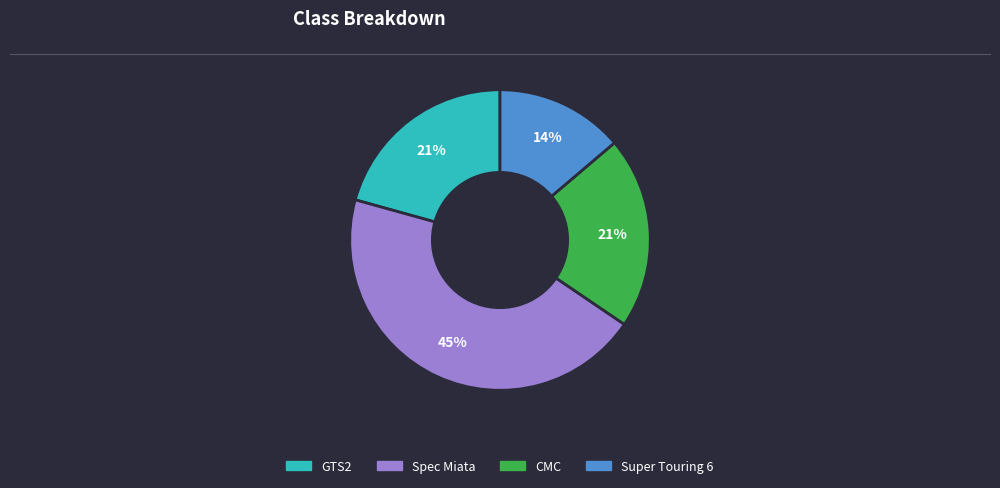

Is it true that Spec Miata is 32% of the pie?

False